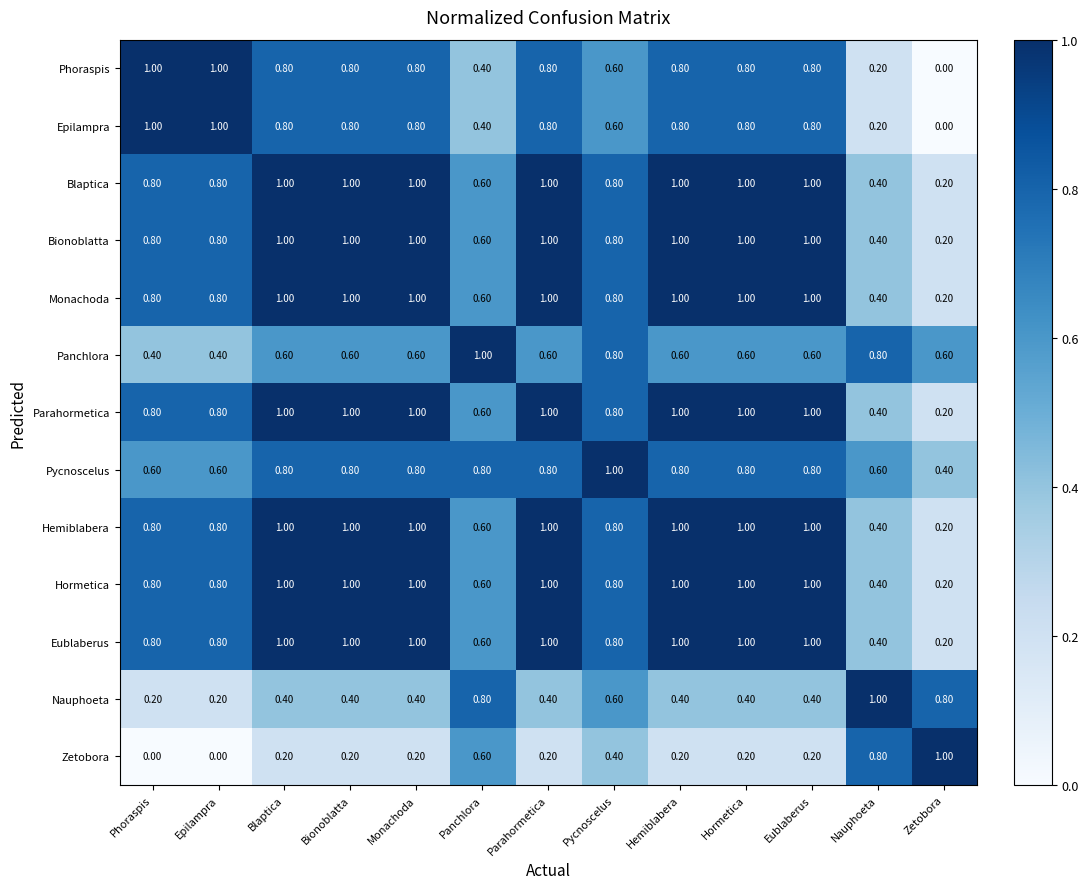

Which category has the lowest value in the Phoraspis series?

Zetobora